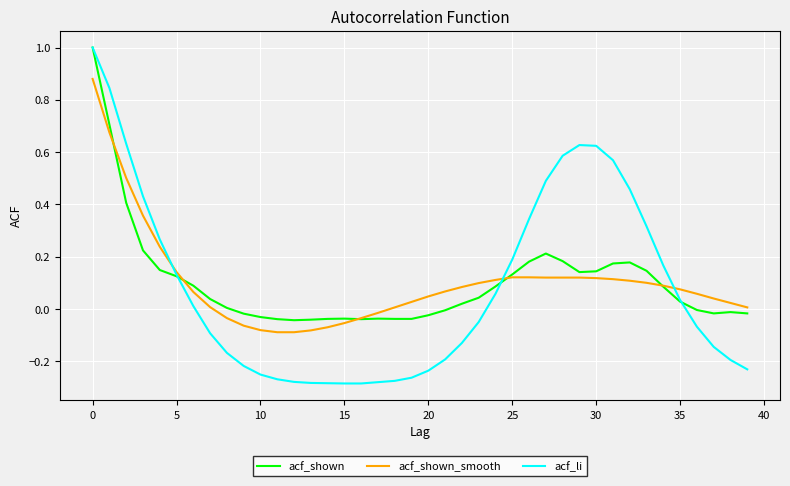

Which series has the largest range (max minus min)?

acf_li